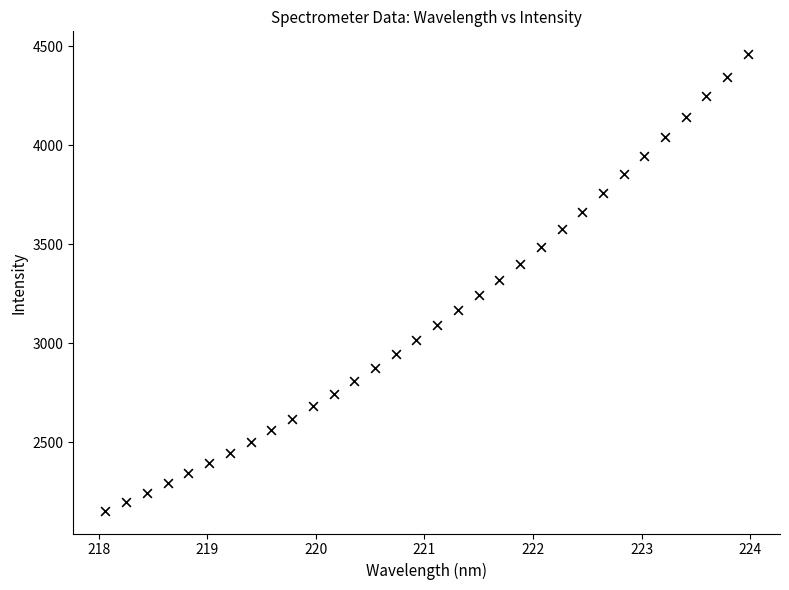

What is the range of X values (max minus min)?

5.9